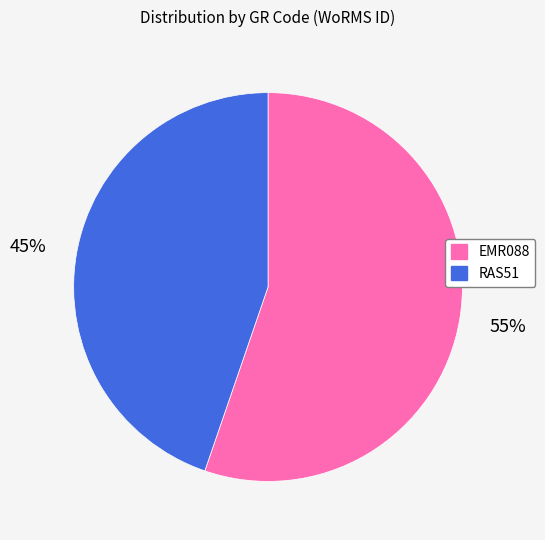

To the nearest percent, what portion does RAS51 represent?

45%